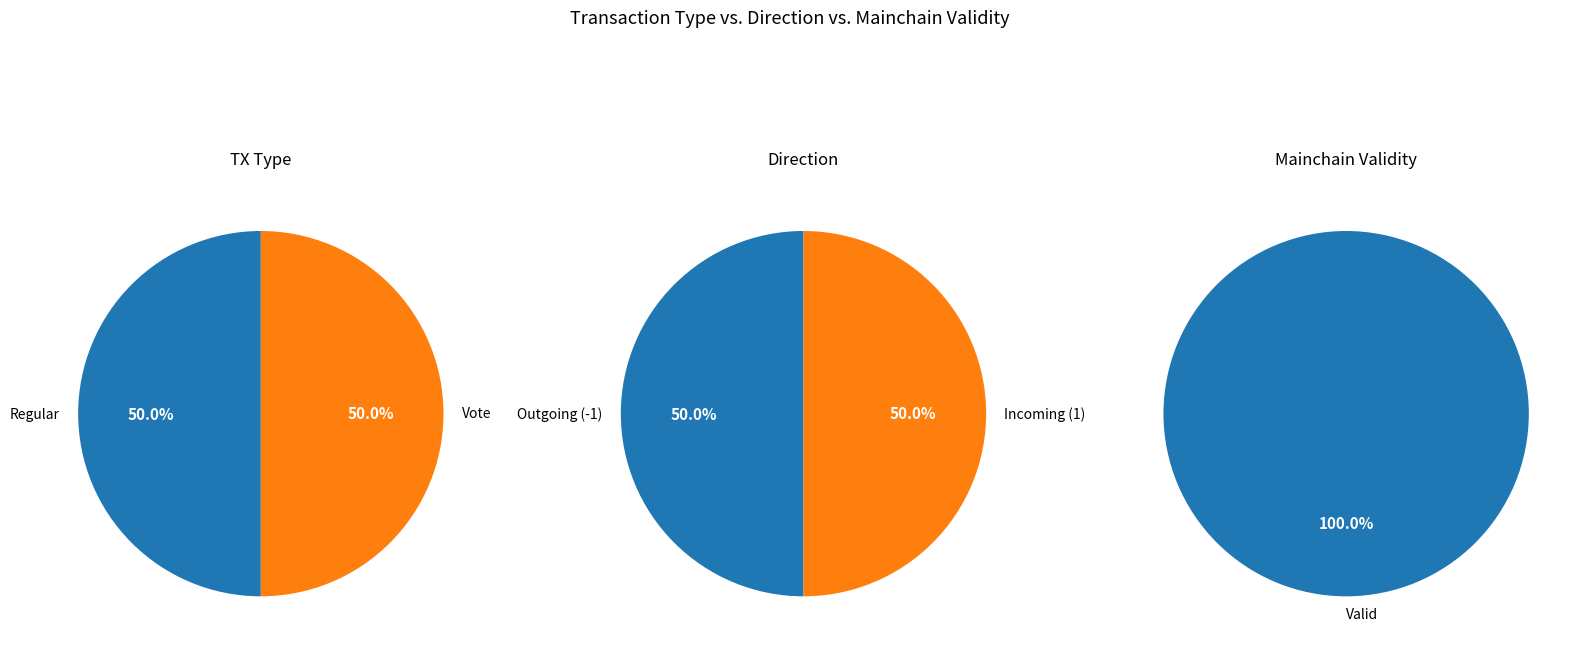

How many slices are in this pie chart?

2